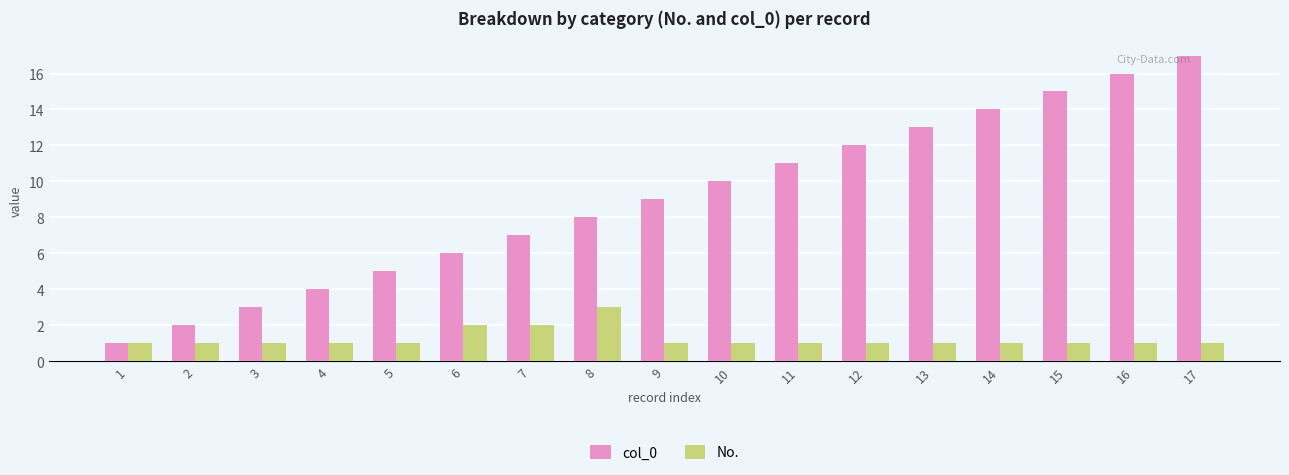

Count the number of data series in this chart.

2